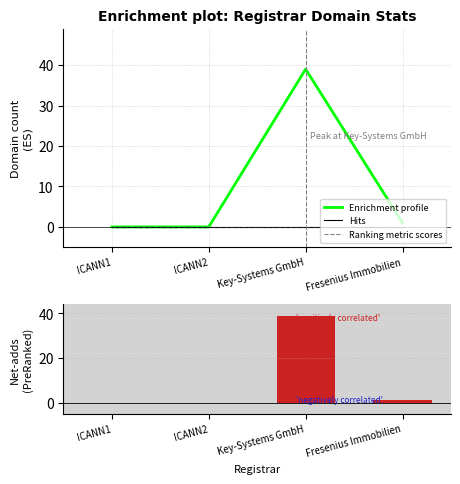

What is the label of the 1st bar from the right?

Fresenius Immobilien